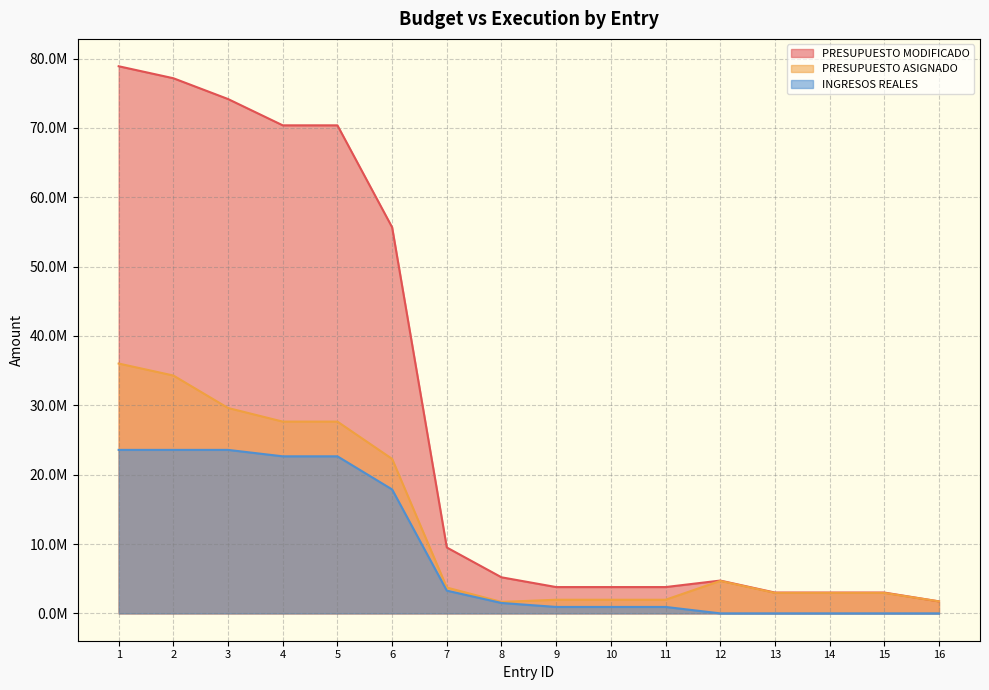

What is the sum of the PRESUPUESTO ASIGNADO values at 2 and 5?

61949482